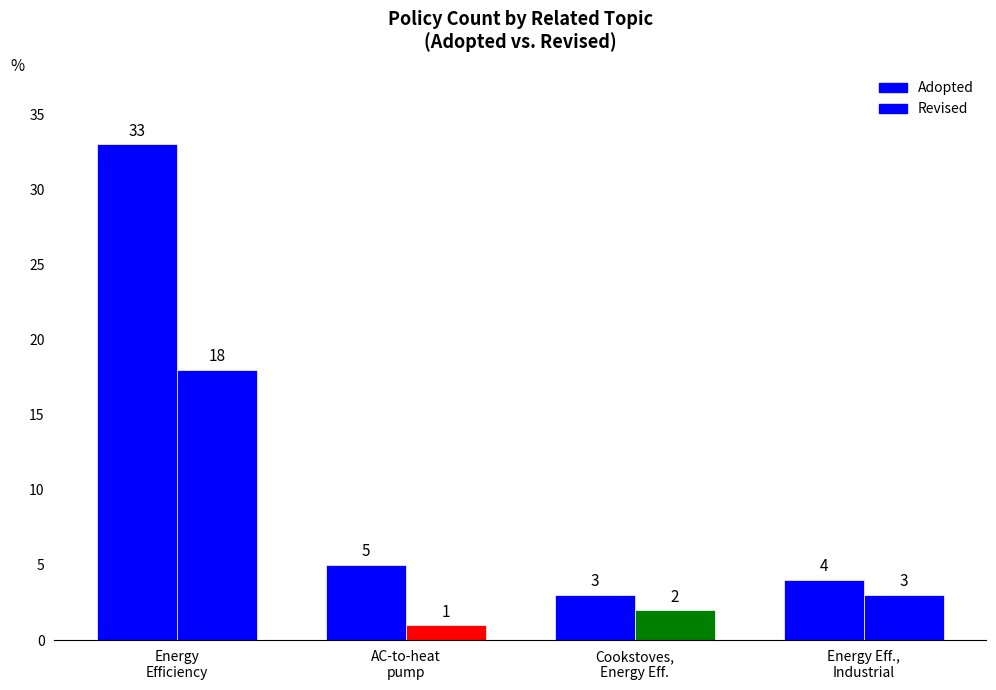

How many groups of bars are there?

4